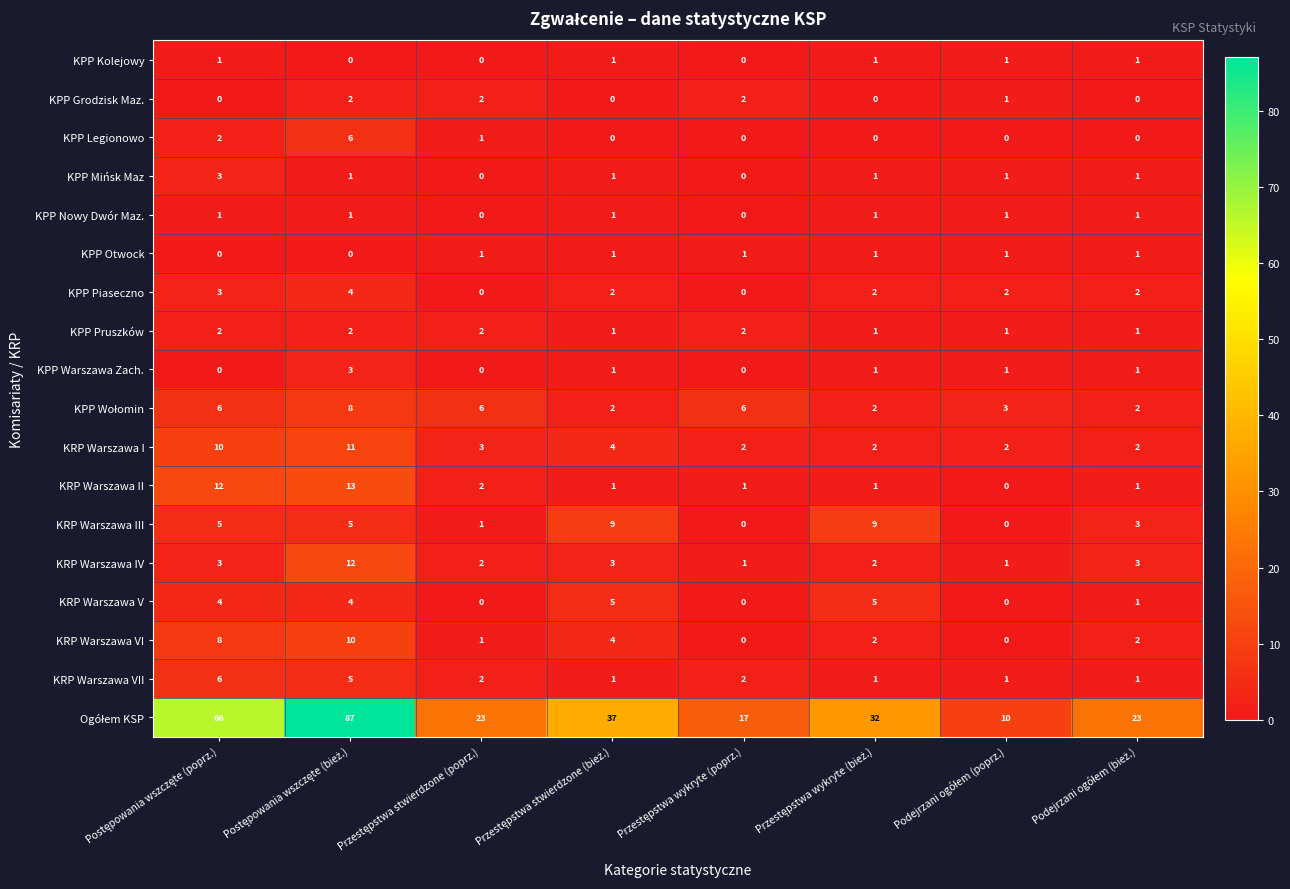

What is the sum of all KPP Nowy Dwór Maz. values?

6